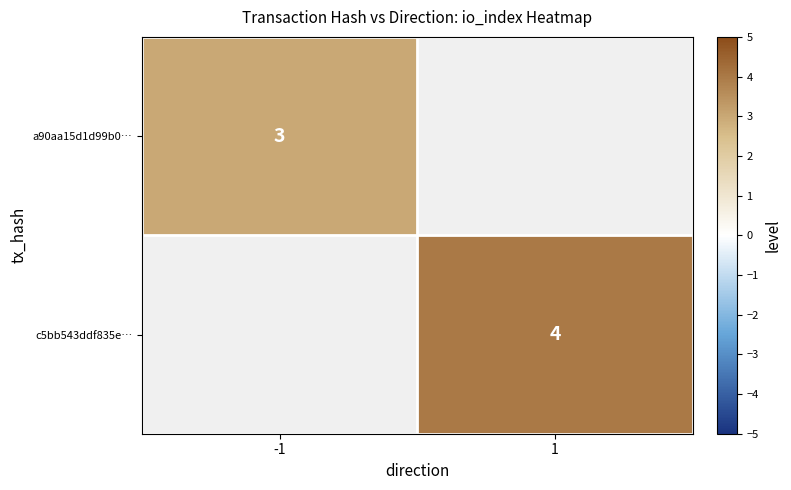

True or false: a90aa15d1d99b0… has a value of 3 at -1.

True